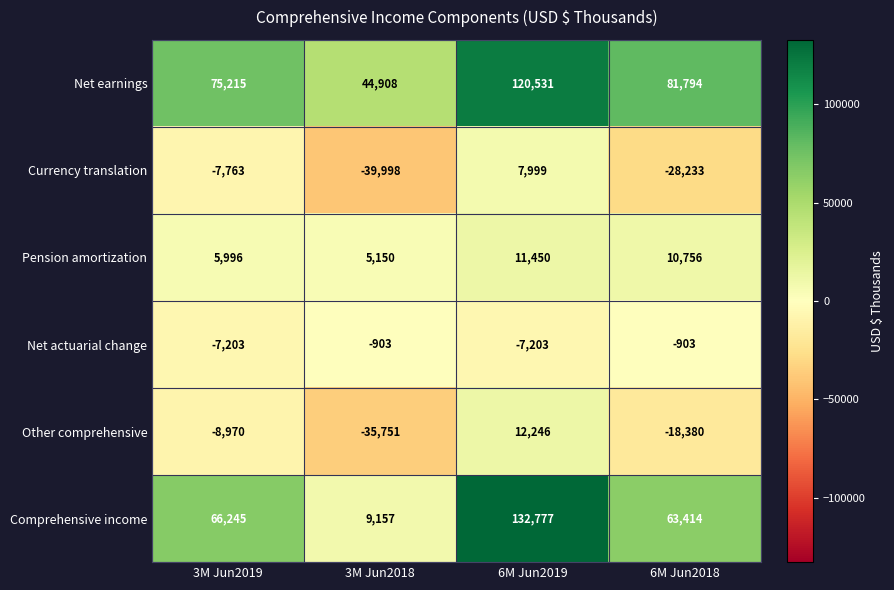

What is the total value across all series at 3M Jun2018?

-17437